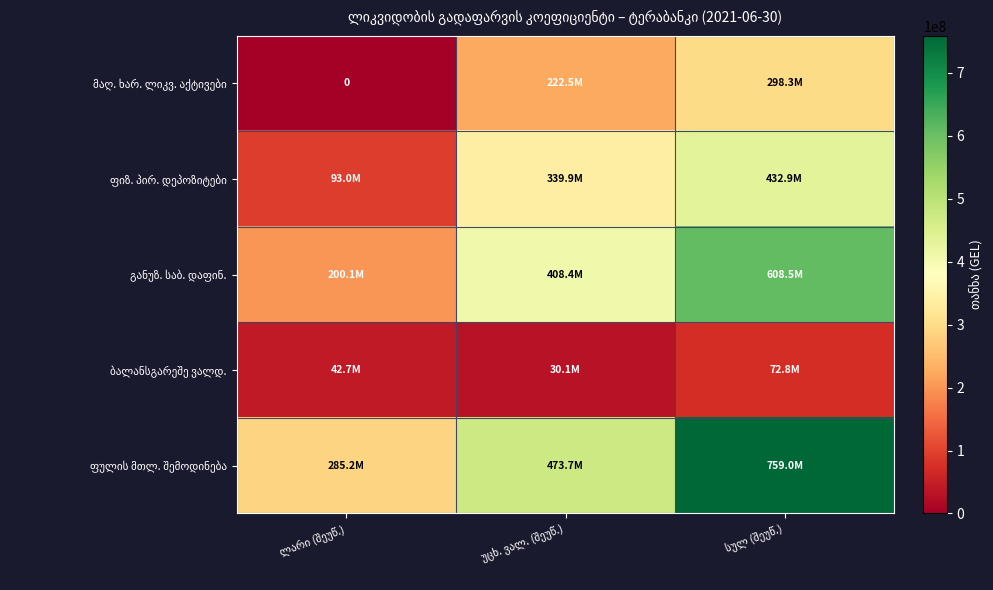

How many distinct data groups are displayed?

5